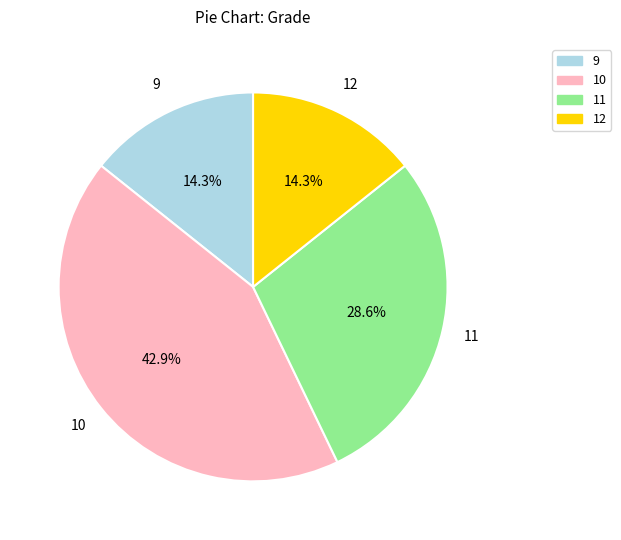

Is there any slice that represents more than half of the pie?

No